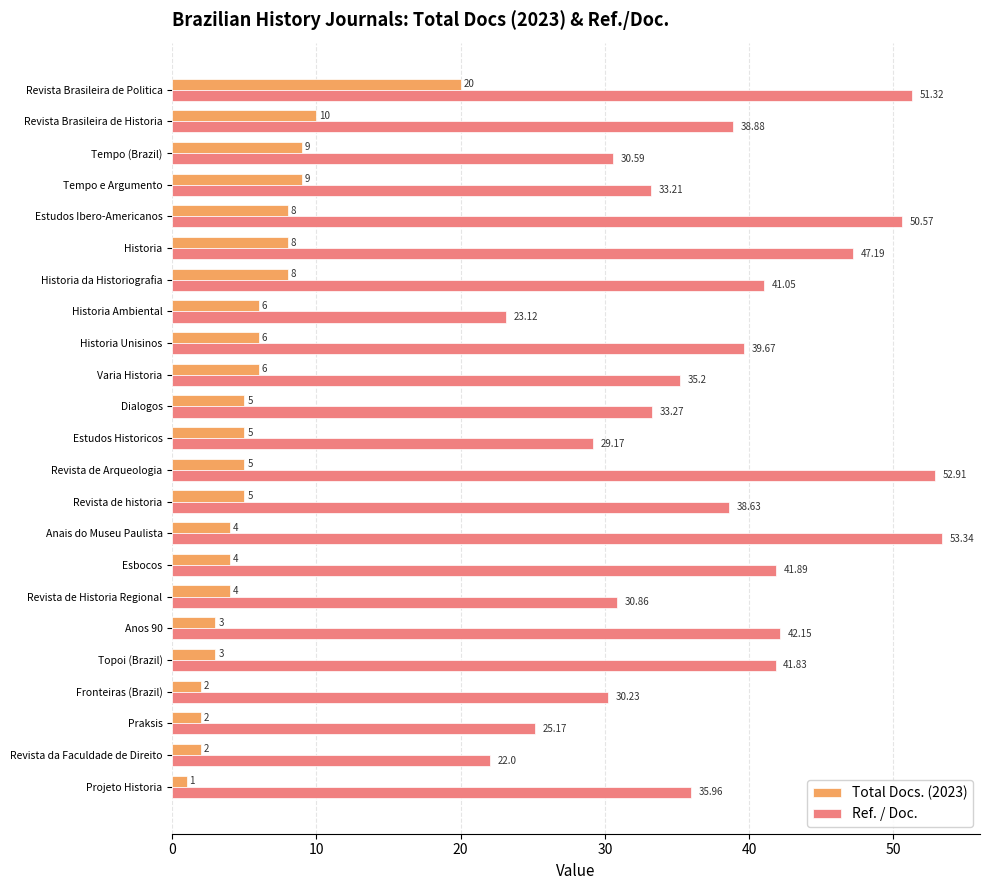

How many data points does each series have?

23